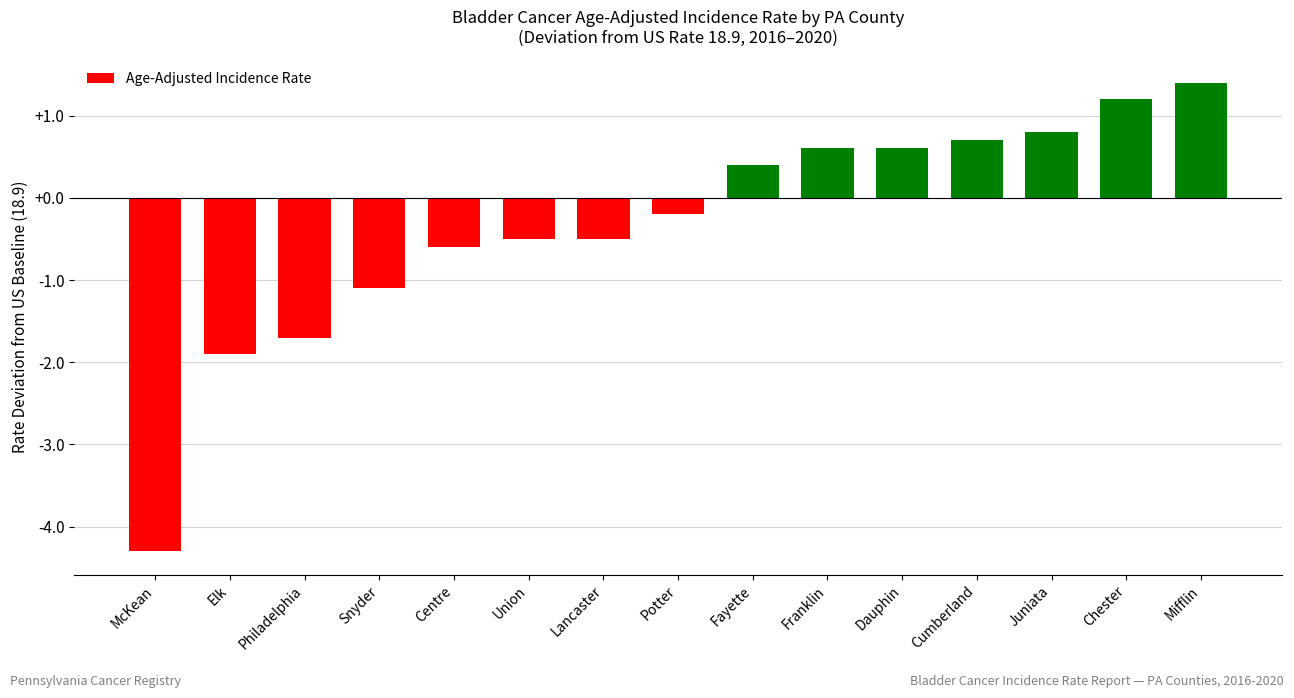

Is it true that the value at Dauphin is 0.2?

False